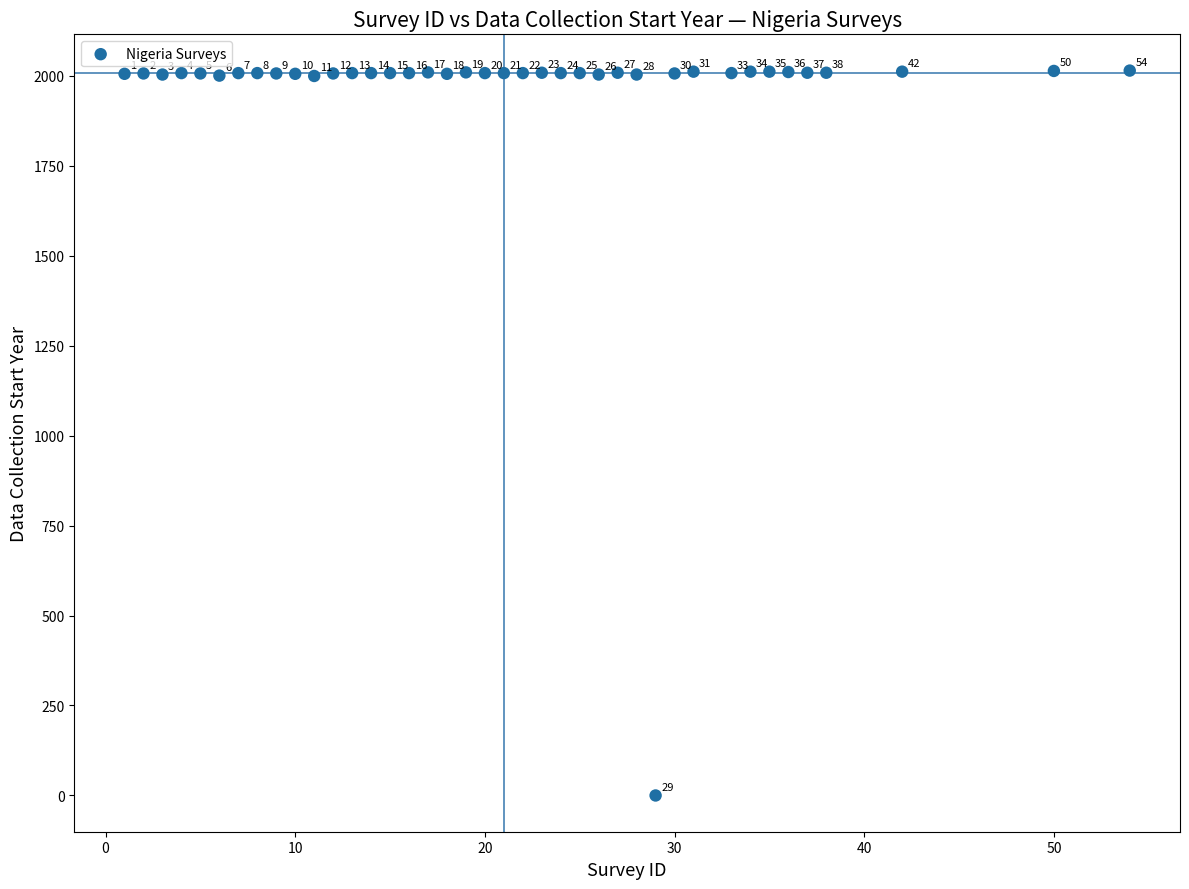

What is the range of Y values (max minus min)?

2014